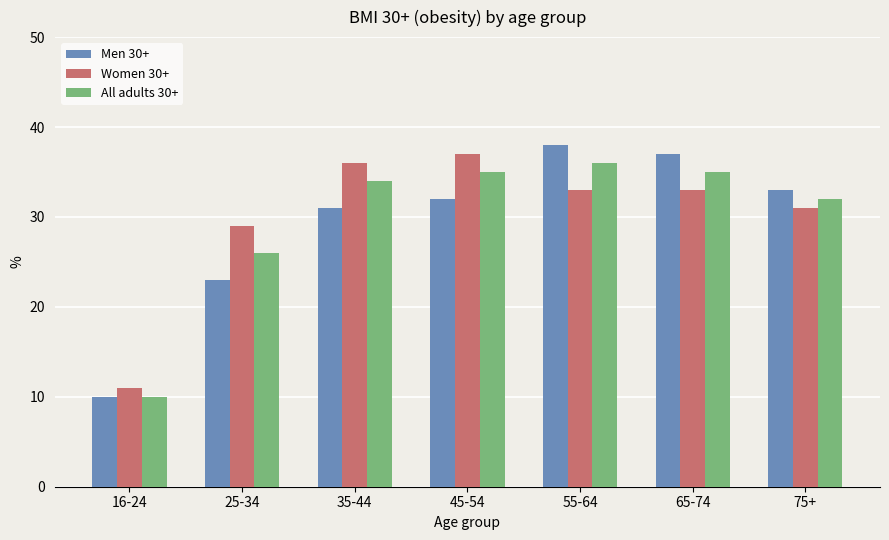

What is the label of the 6th bar from the left?

65-74